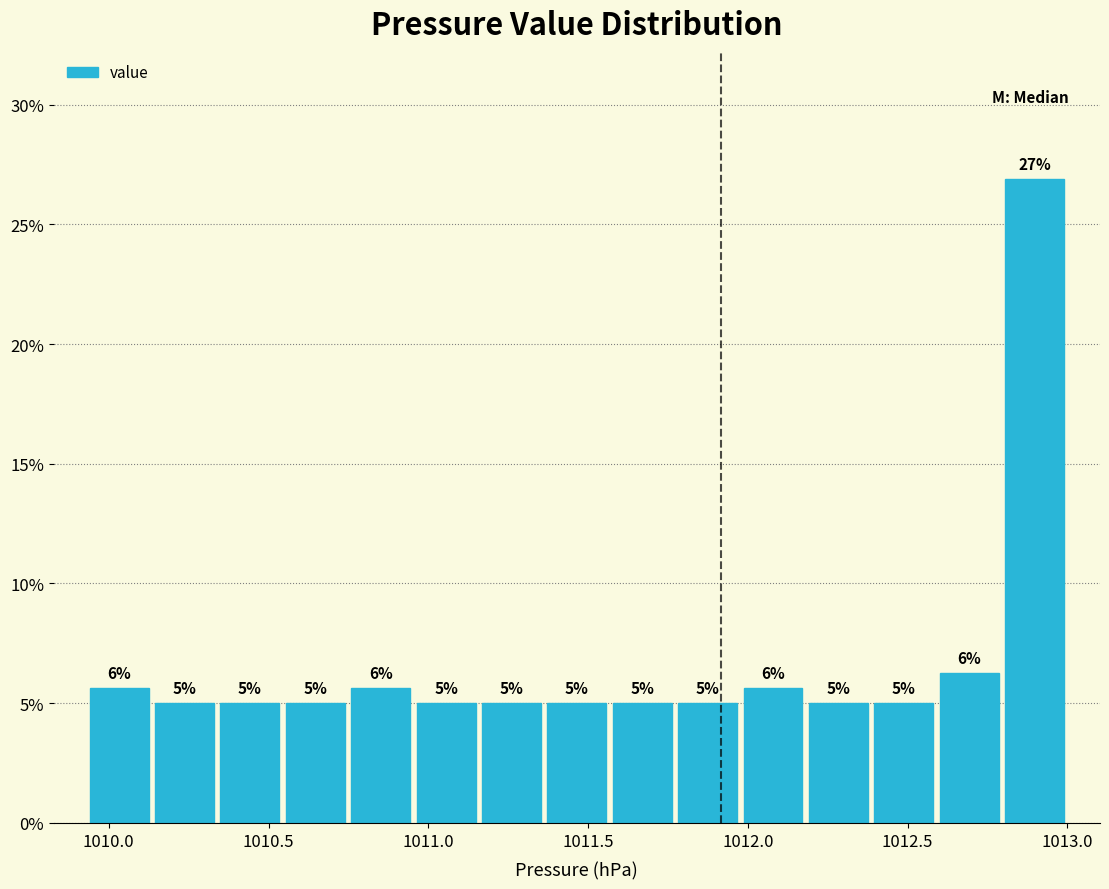

Which range on the x-axis has the tallest bar?

1012.80 to 1013.00